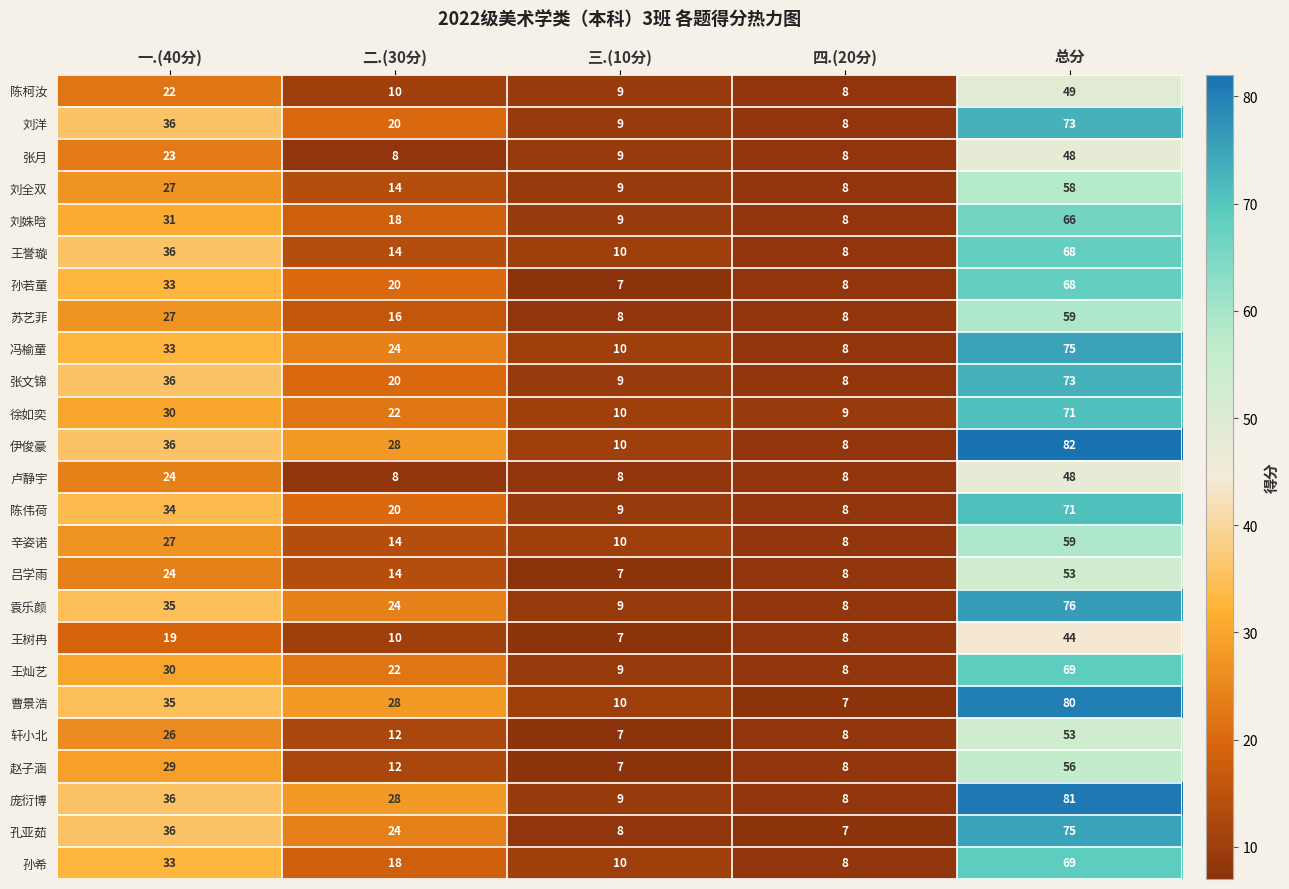

What is the spread (max minus min) of values at 三.(10分)?

3